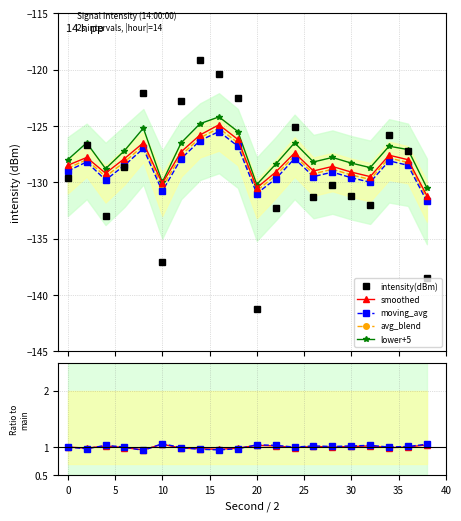

What is the average value of the lower_bound series?

-127.5